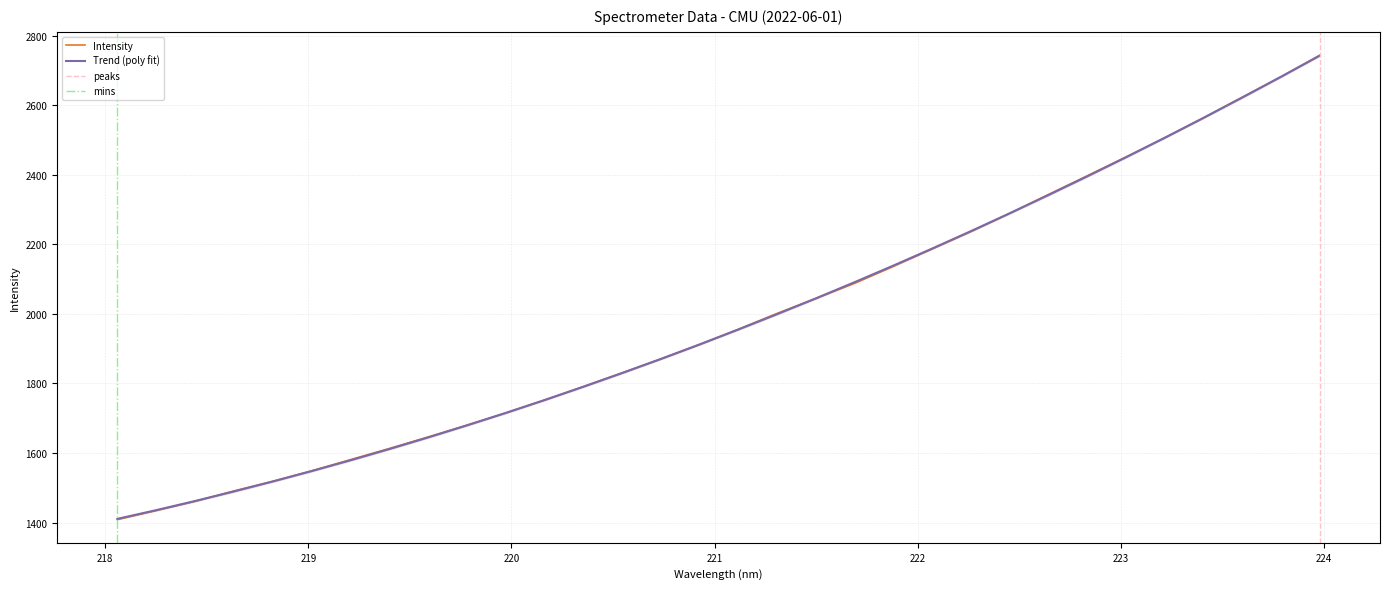

What is the sum of all values?

63501.6